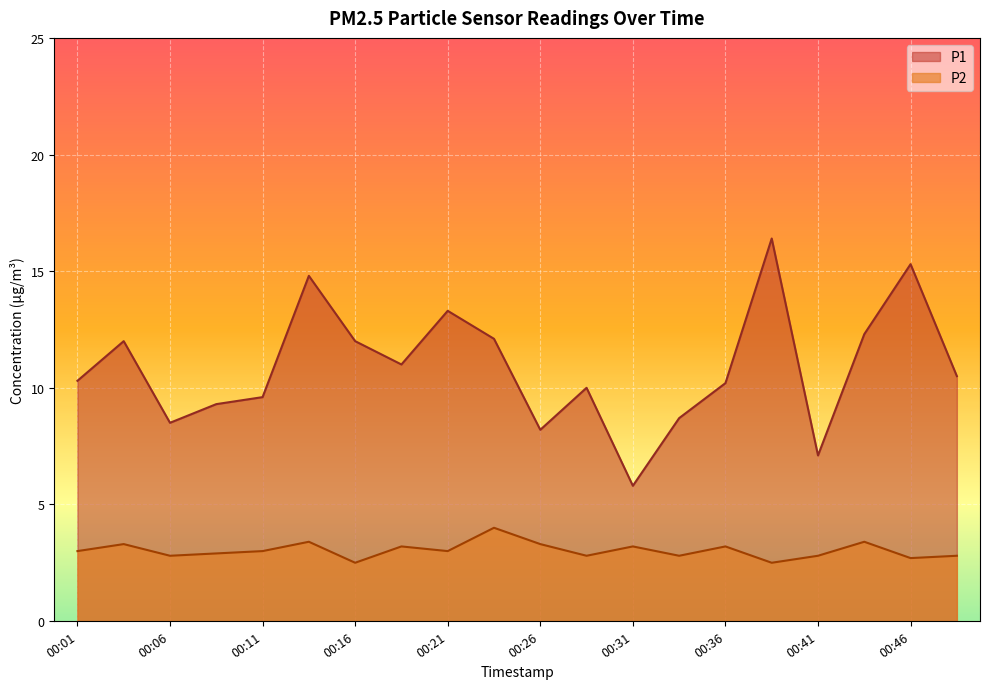

Reading left to right, transcribe all the data shown in this chart.

P1: 10.3	12.0	8.5	9.3	9.6	14.8	12.0	11.0	13.3	12.1	8.2	10.0	5.8	8.7	10.2	16.4	7.1	12.3	15.3	10.5
P2: 3.0	3.3	2.8	2.9	3.0	3.4	2.5	3.2	3.0	4.0	3.3	2.8	3.2	2.8	3.2	2.5	2.8	3.4	2.7	2.8